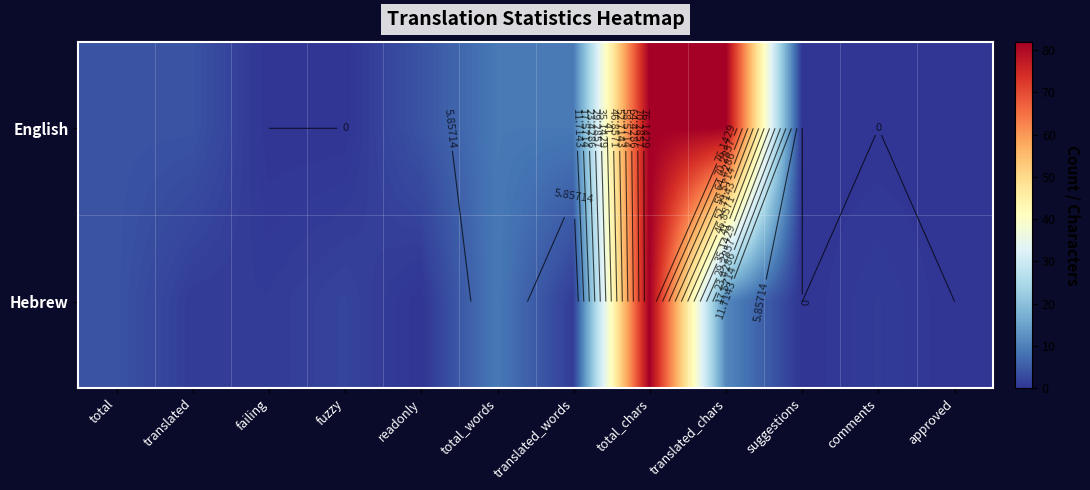

Is it true that English equals 82 at translated_chars?

True